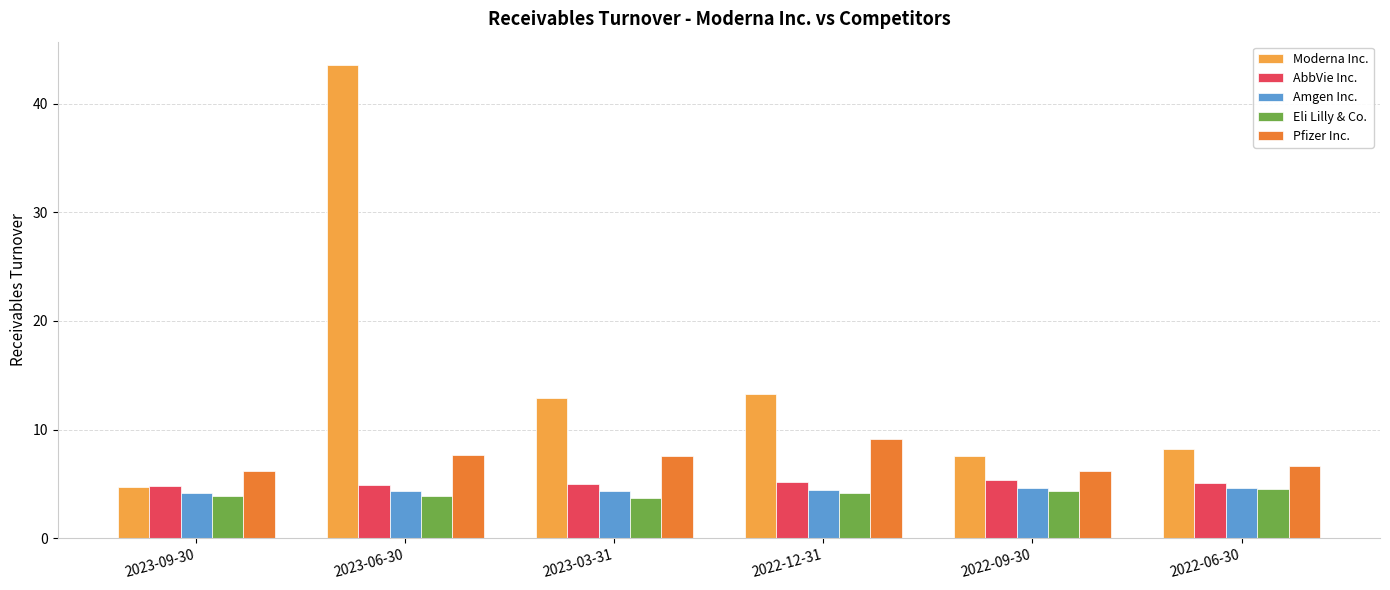

What is the sum of all Eli Lilly & Co. values?

24.6